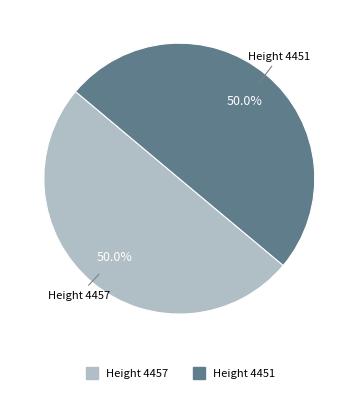

How many segments does this pie chart have?

2